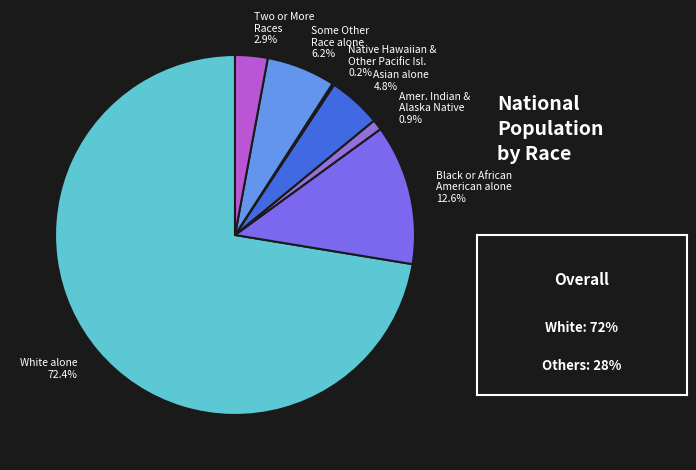

Which category has the biggest portion of the pie?

White alone 72.4%